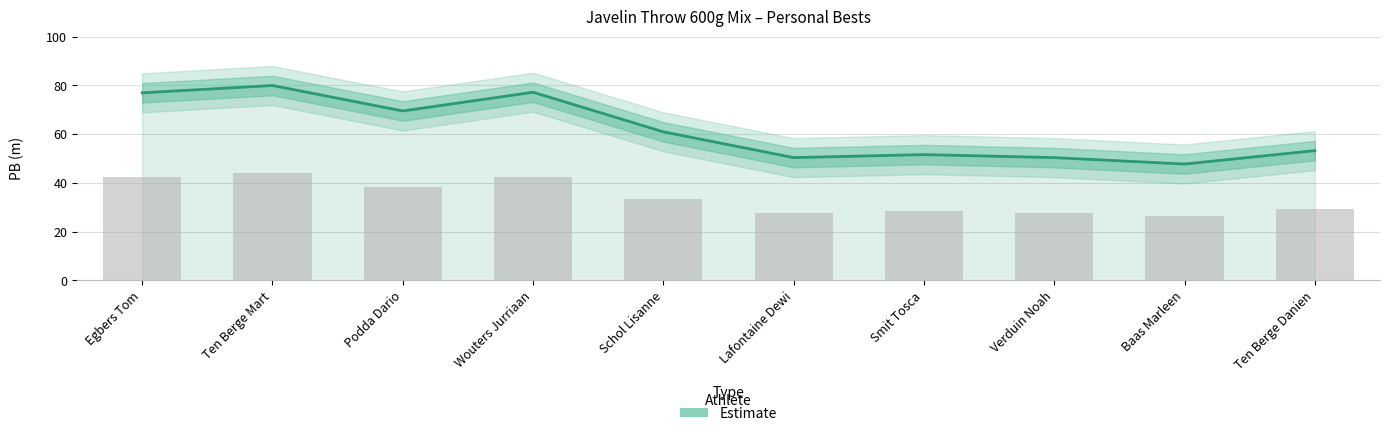

What is the label of the 1st bar from the left?

Egbers Tom